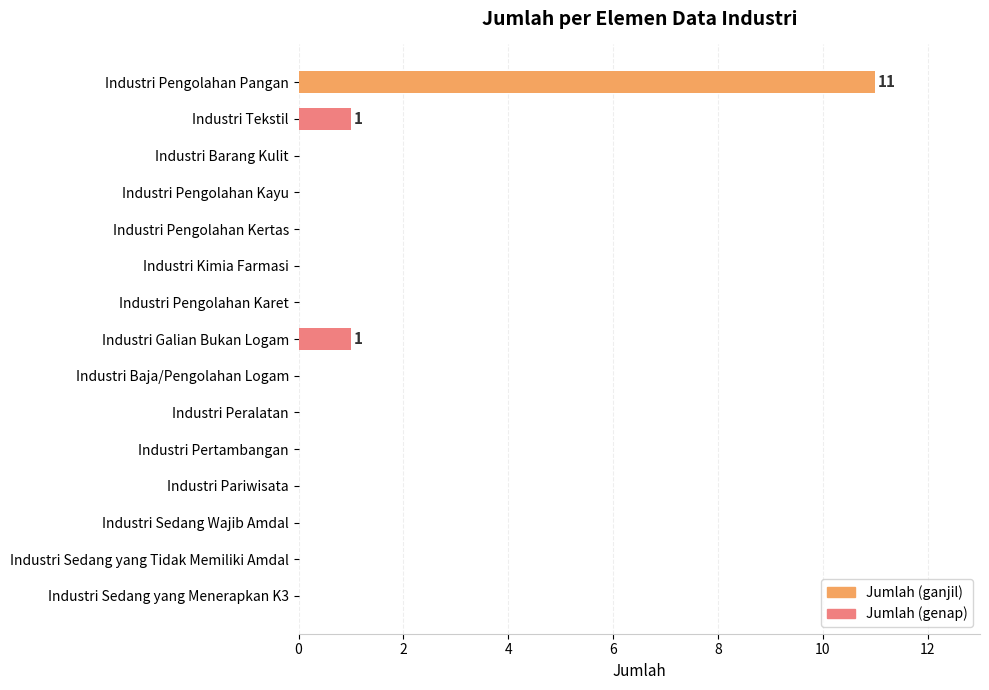

The chart shows a value of 4 at Industri Kimia Farmasi. True or false?

False